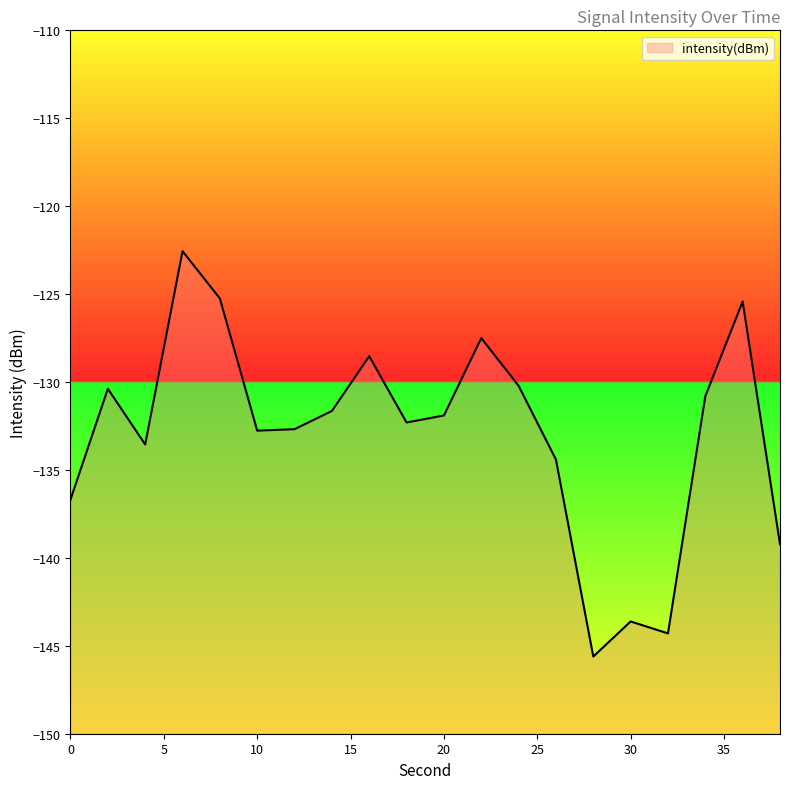

What is the value of the 6th point from the left?

-132.8